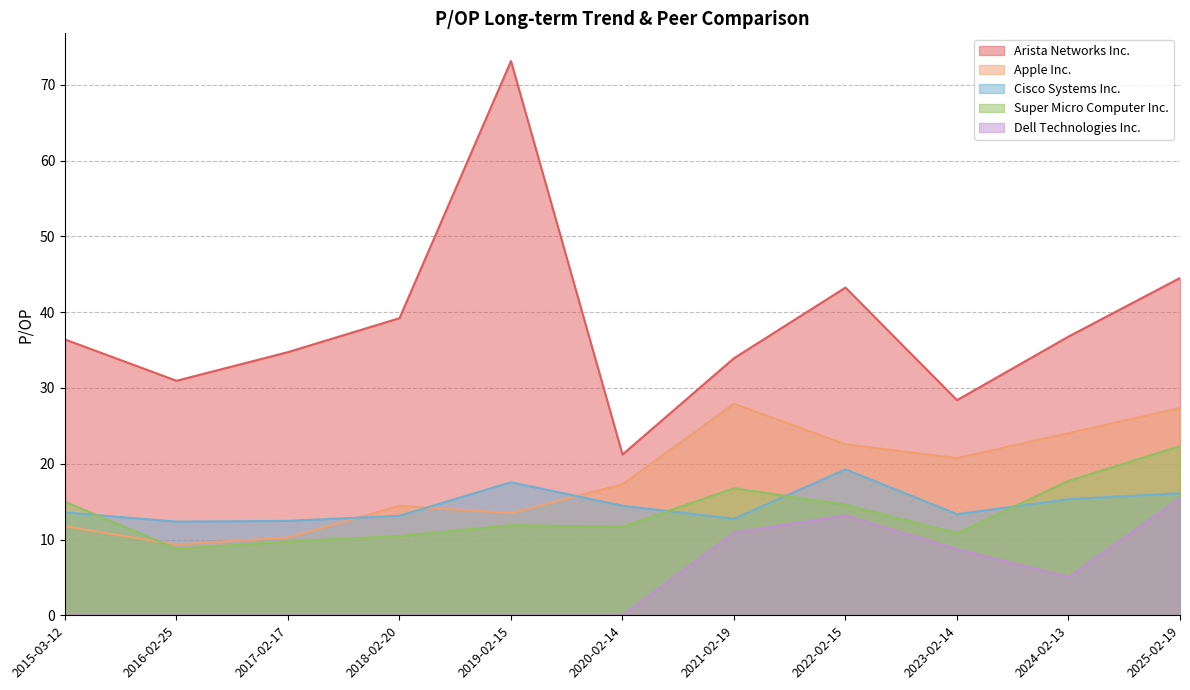

The Super Micro Computer Inc. series shows 8.5 at 2021-02-19. True or false?

False